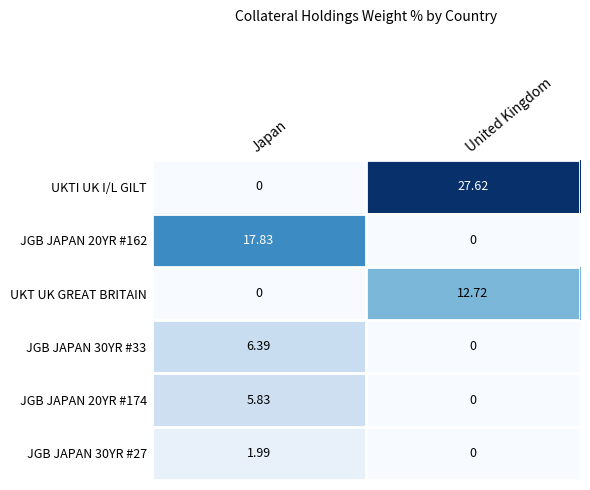

Where does the UKT UK GREAT BRITAIN series first go above 12?

United Kingdom